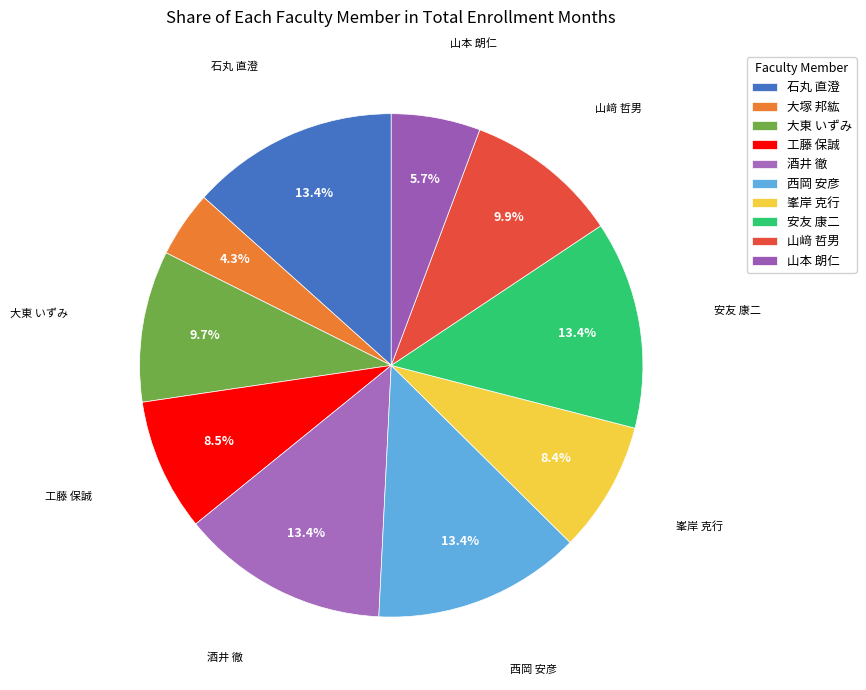

To the nearest percent, what portion does 西岡 安彦 represent?

13%